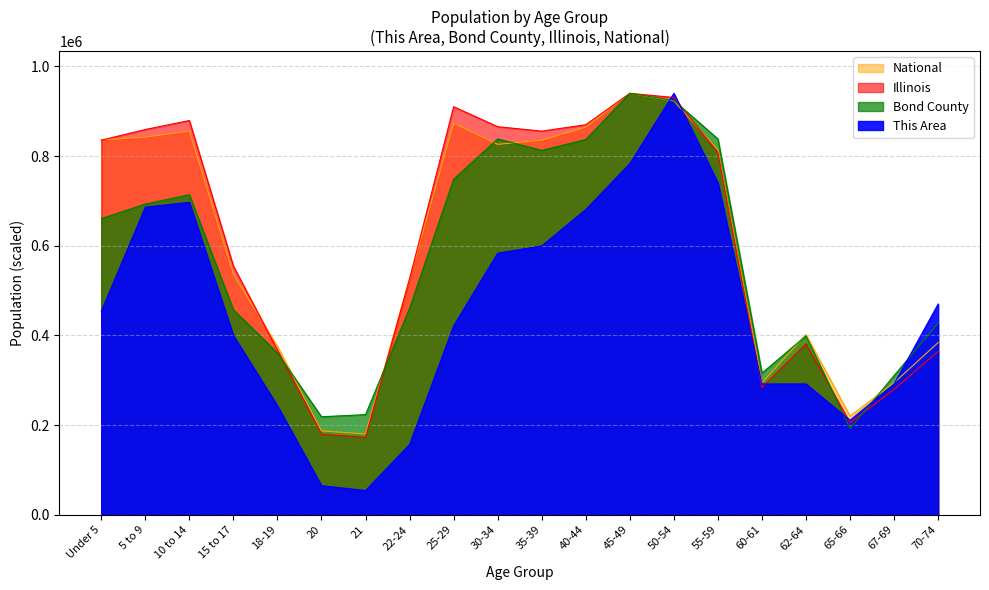

At which category does Bond County reach its first local valley?

20